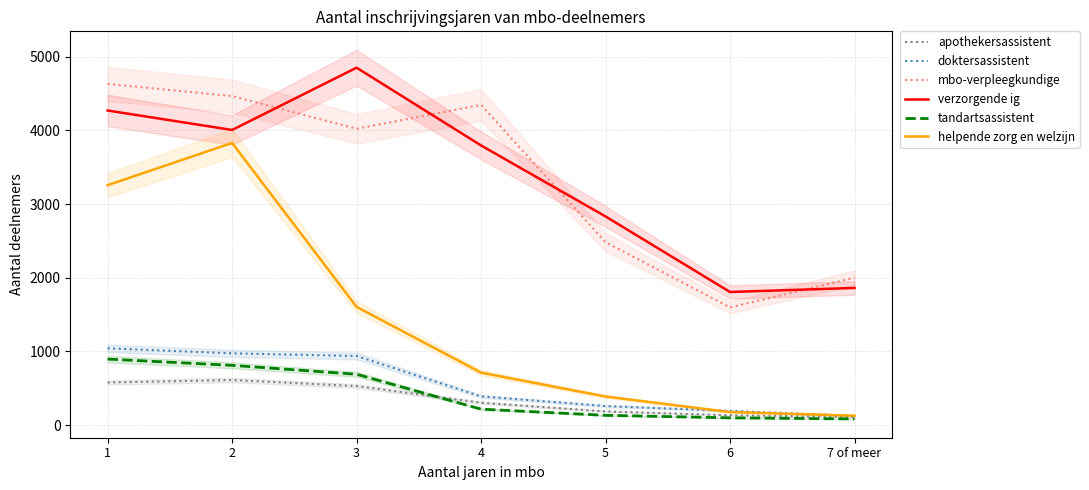

Does the chart display data point markers on the line(s)?

No